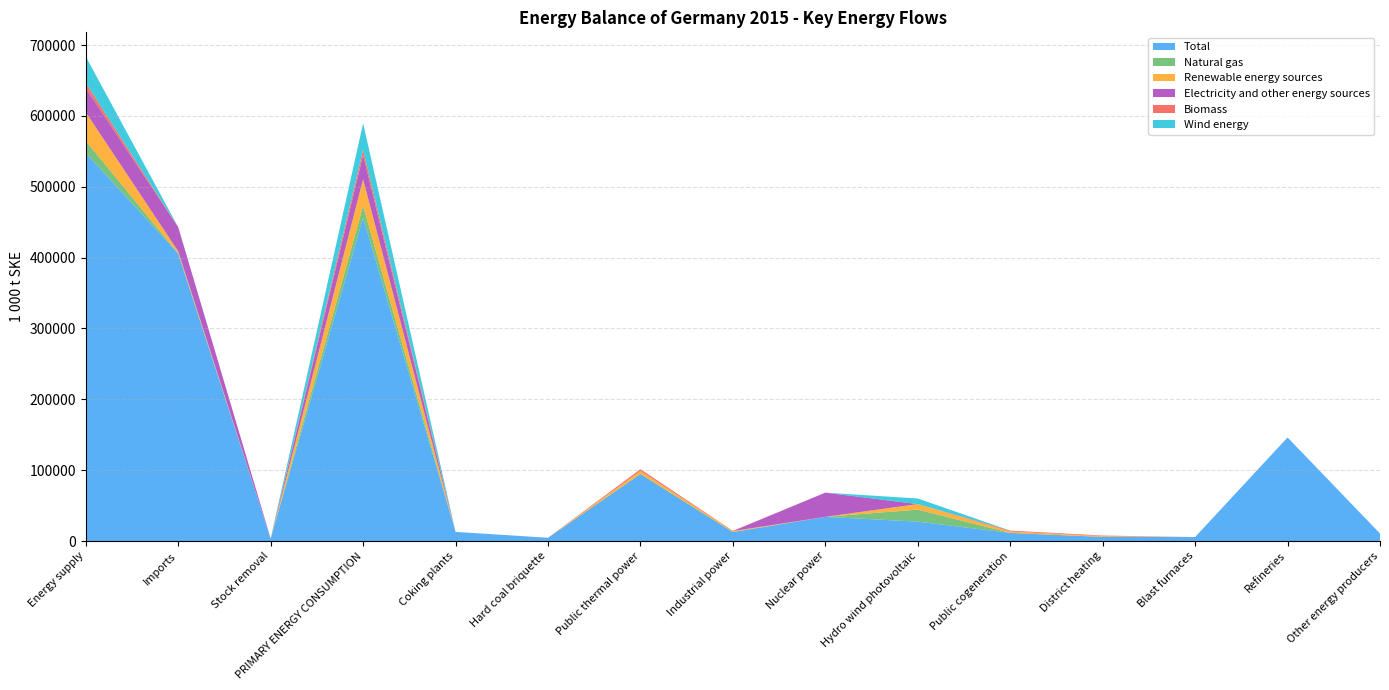

Reading left to right, list all the values displayed in this chart.

Total: 547716.5	405776.9	3448.7	456137.4	12939.3	4652.6	94681.0	12688.1	34164.7	27414.7	11465.9	5838.9	5671.7	146180.7	10617.5
Natural gas: 16911.5	0.0	0.0	16911.5	0.0	0.0	0.0	0.0	0.0	16911.5	0.0	0.0	0.0	0.0	0.0
Renewable energy sources: 40414.9	3081.6	0.0	37605.0	0.0	0.0	4311.0	1371.4	0.0	7865.6	2012.4	1124.1	0.0	0.0	47.3
Electricity and other energy sources: 34164.7	34164.7	0.0	34164.7	0.0	0.0	0.0	0.0	34164.7	0.0	0.0	0.0	0.0	0.0	0.0
Biomass: 7155.9	0.0	0.0	7155.9	0.0	0.0	2393.7	410.8	0.0	0.0	1262.9	800.4	0.0	0.0	0.0
Wind energy: 37333.3	0.0	0.0	37605.0	0.0	0.0	0.0	0.0	0.0	7865.6	0.0	0.0	0.0	0.0	0.0